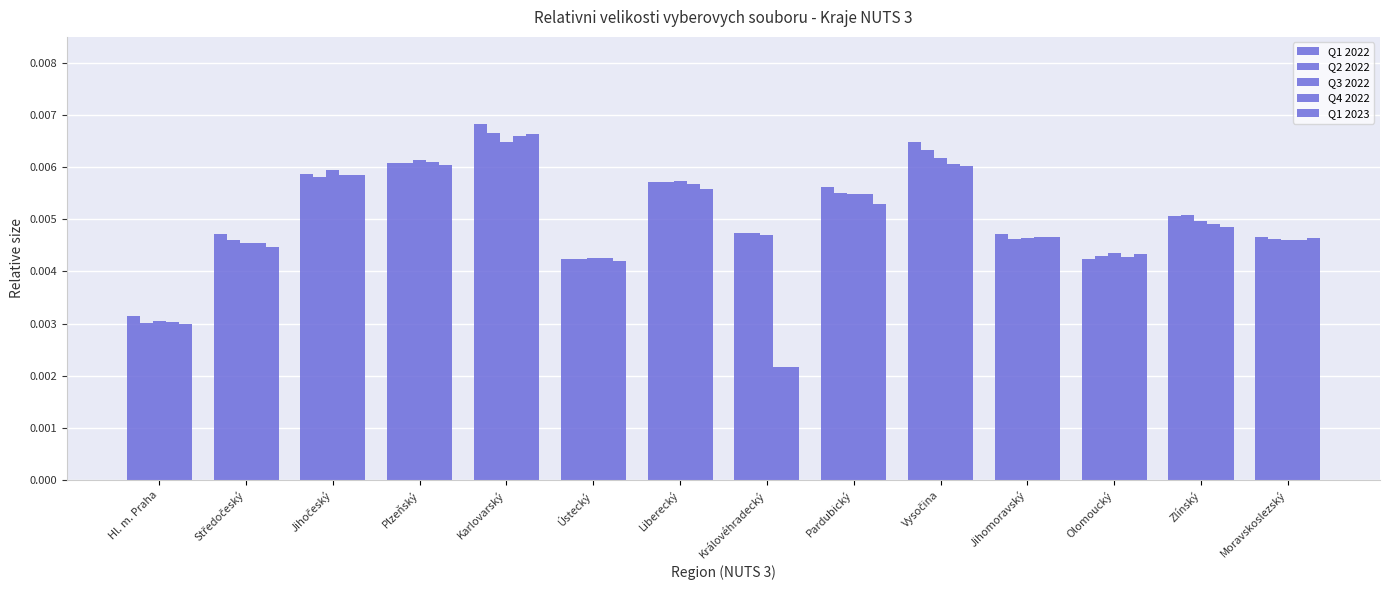

Count the number of categories in the chart.

14